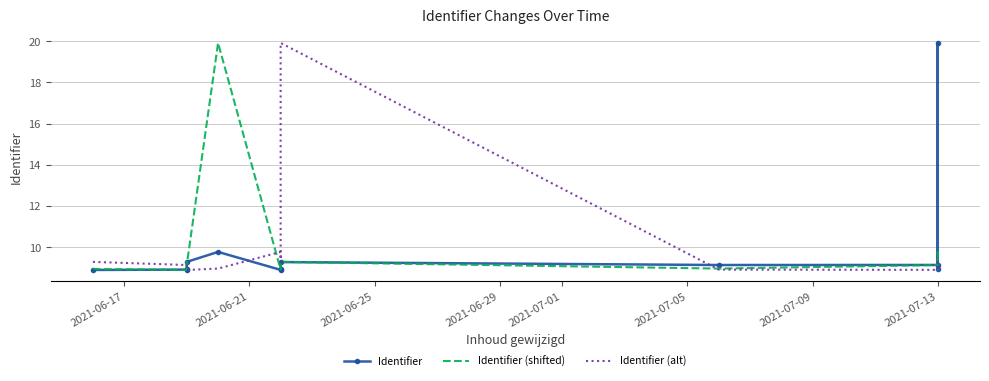

What is the total value across all series at 2021-07-13?

27.1